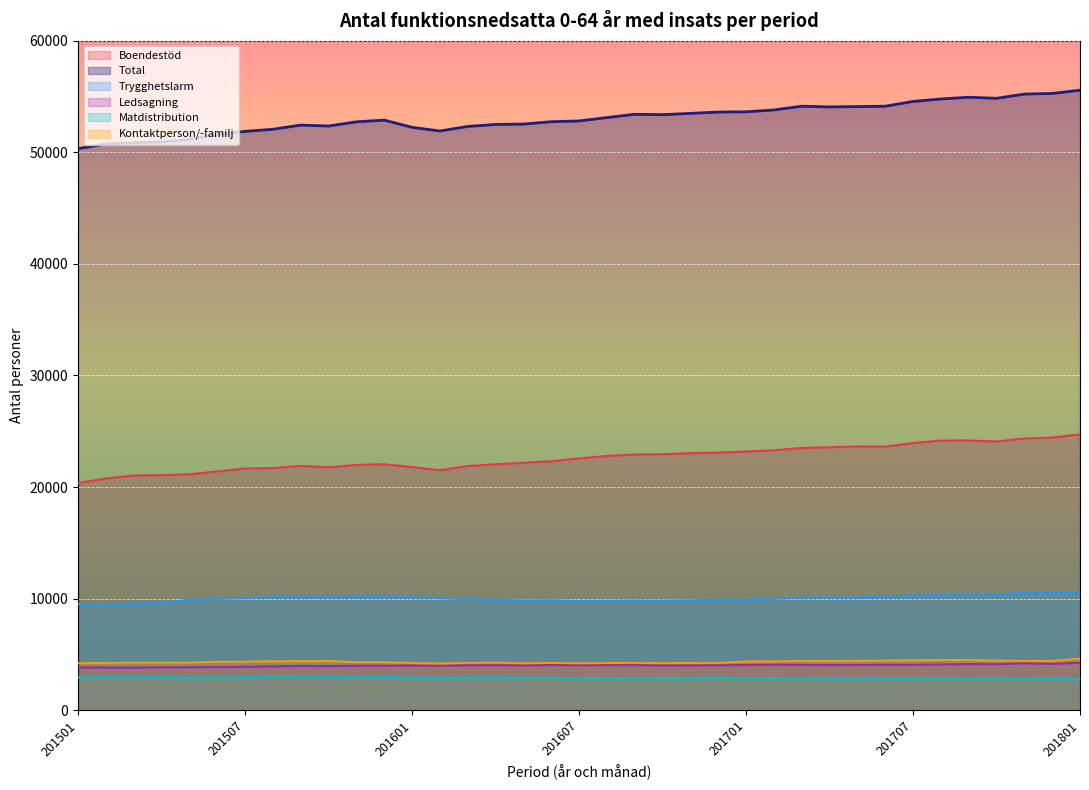

How many data points in Kontaktperson/-familj are above 4293?

18